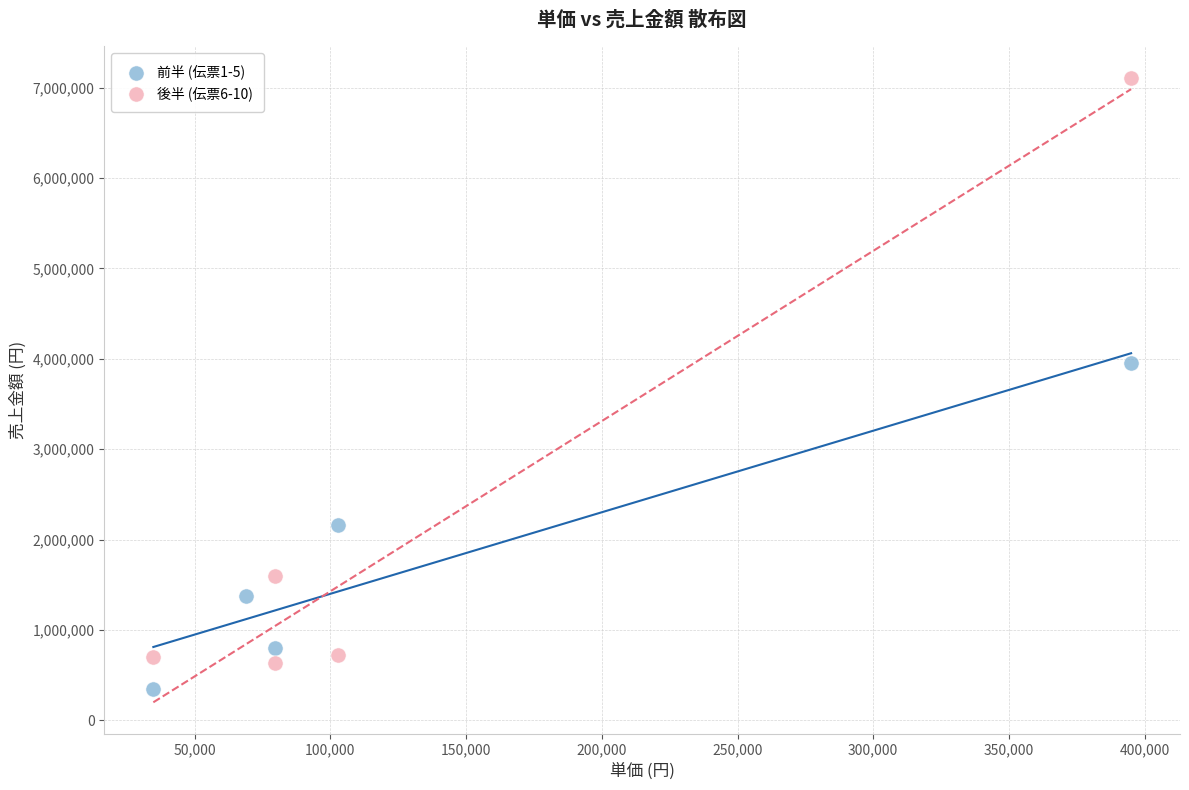

What are all the series names shown in the legend?

前半 (伝票1-5), 後半 (伝票6-10)